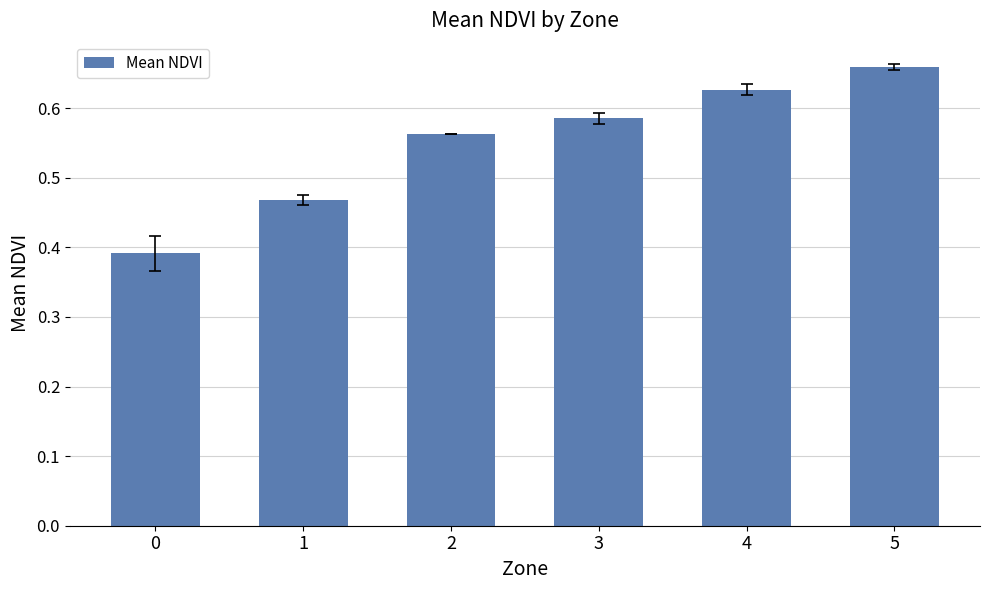

List the labels in order of value, smallest first.

0, 1, 2, 3, 4, 5